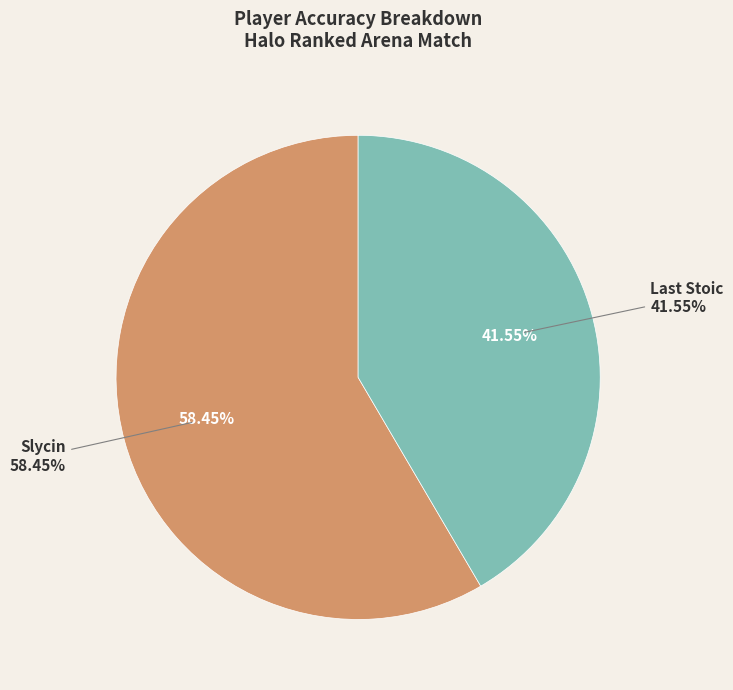

Rank the categories by value from lowest to highest.

Last Stoic, Slycin